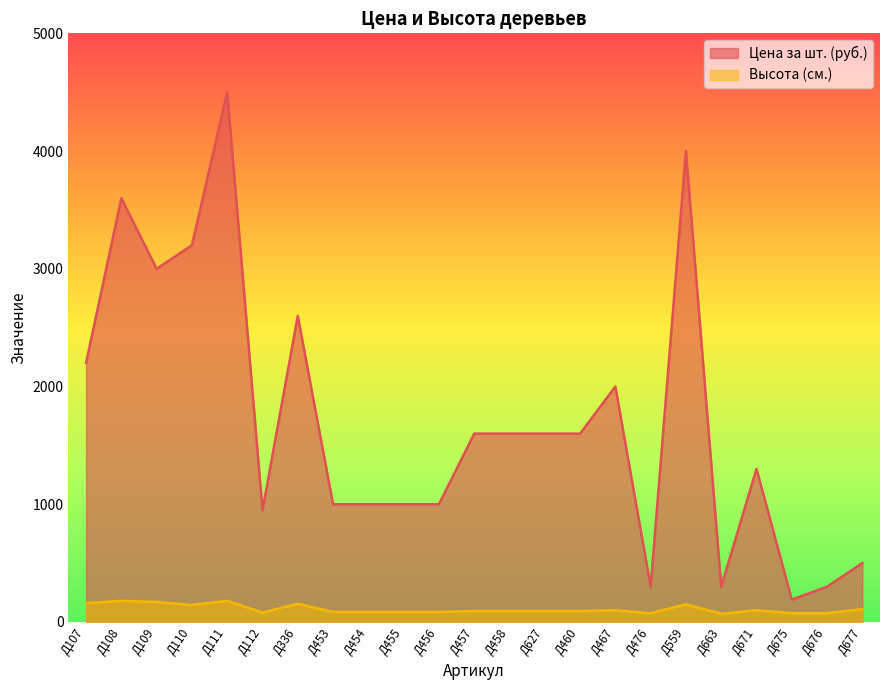

At which label does Цена за шт. (руб.) reach its minimum?

Д675